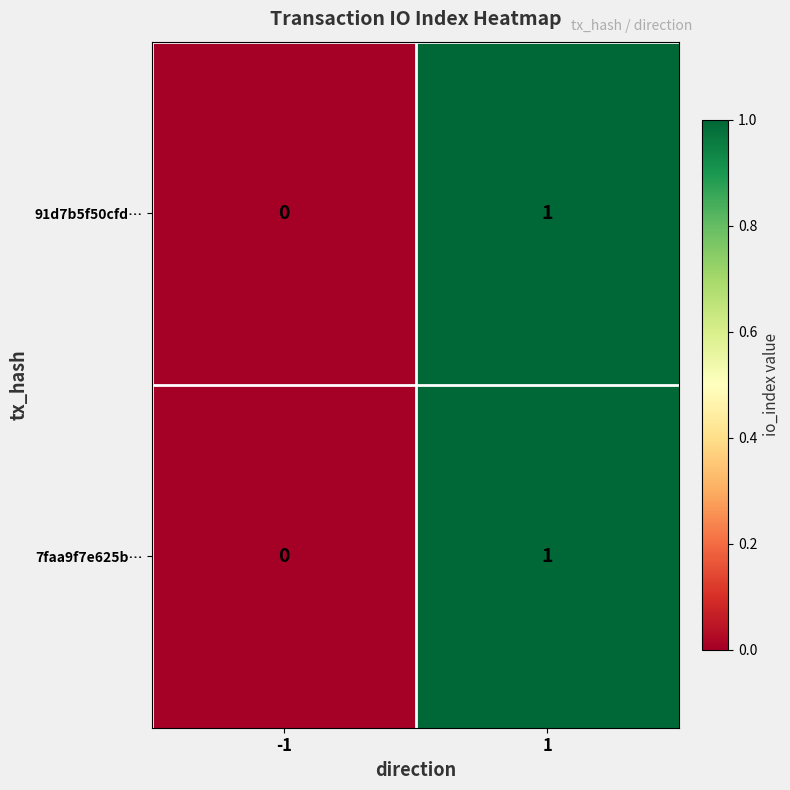

At which category is the sum across all series the highest?

1